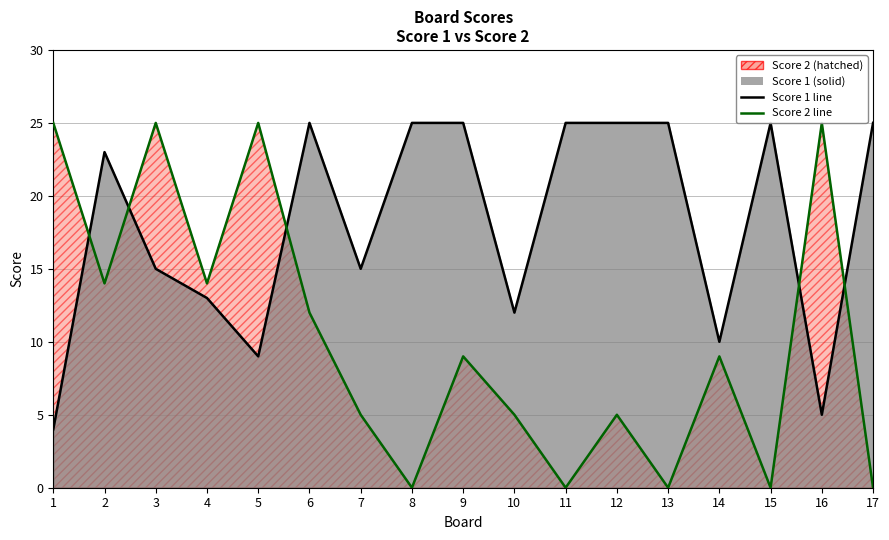

How many lines are shown in the chart?

2